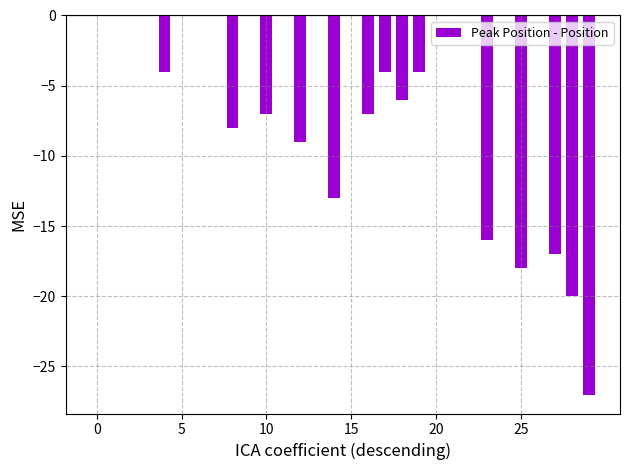

What is the sum of all values?

-160